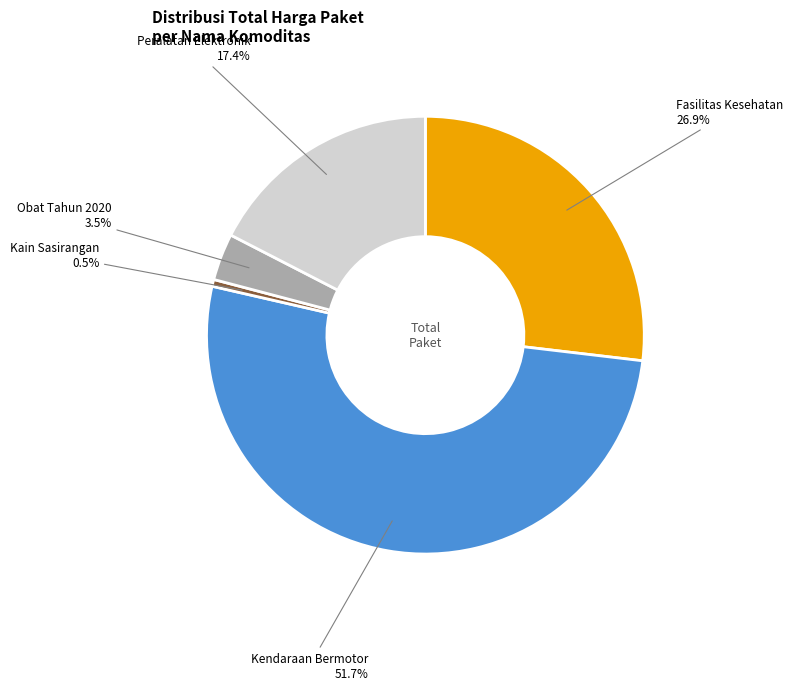

Is there any slice that represents more than half of the pie?

Yes